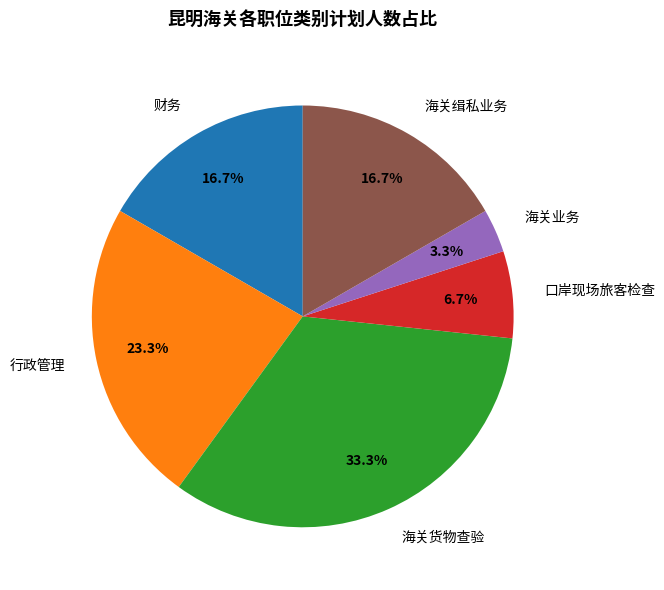

To the nearest percent, what is the difference between the 行政管理 and 海关货物查验 slice percentages?

10%